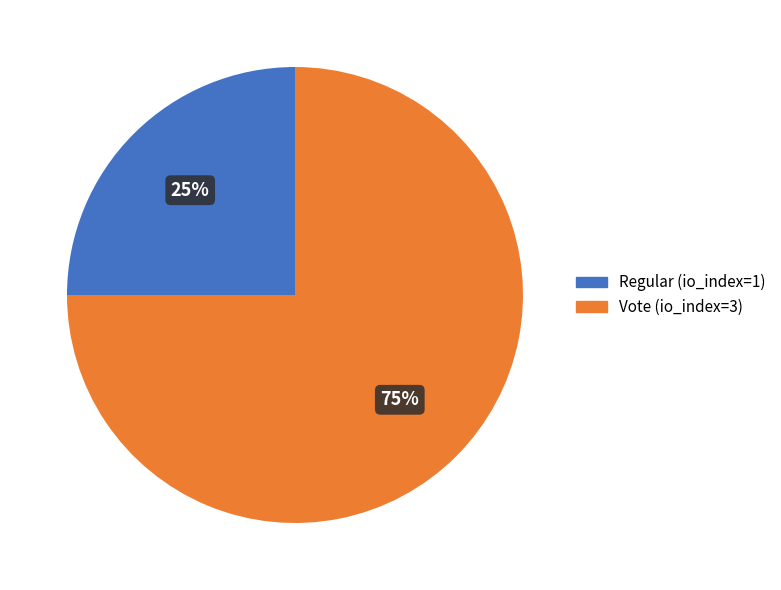

To the nearest percent, what is the difference between the largest and smallest slice percentages?

50%